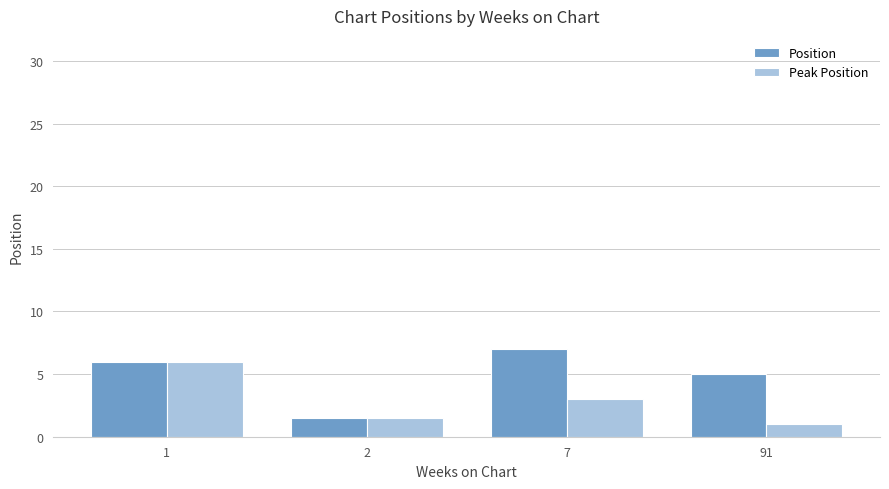

Rank the series by their maximum value, from highest to lowest.

Position, Peak Position